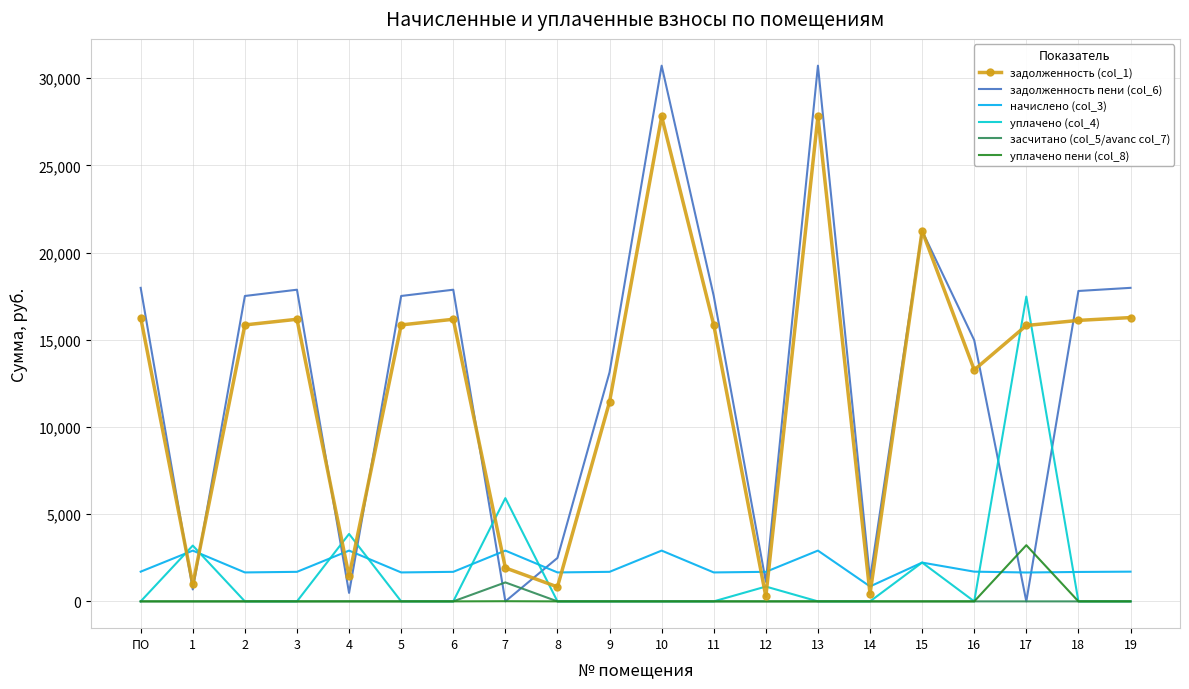

What is the spread (max minus min) of values at 5?

17512.4